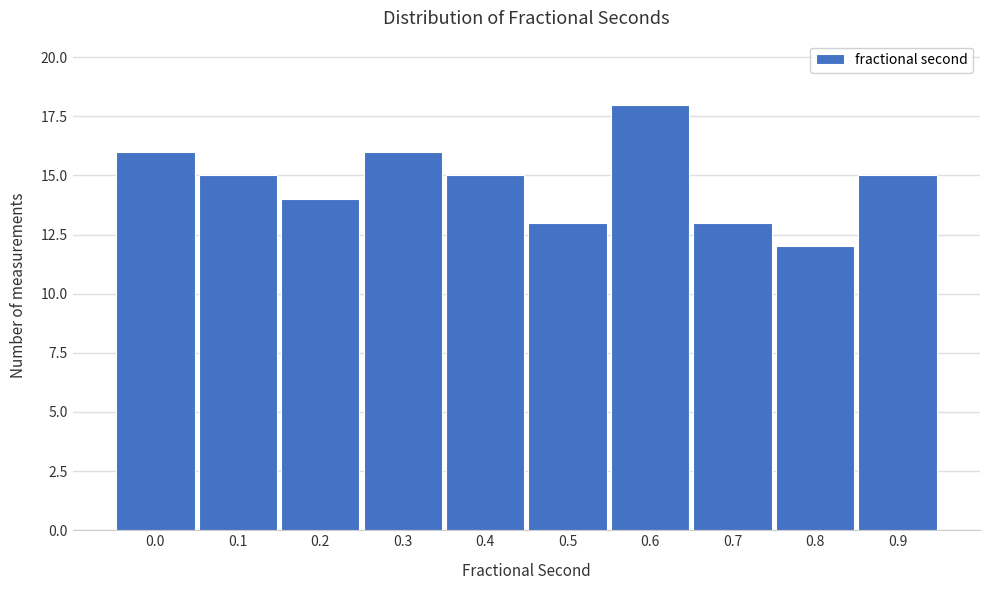

Reading left to right, what are all the values shown in this chart?

16	15	14	16	15	13	18	13	12	15